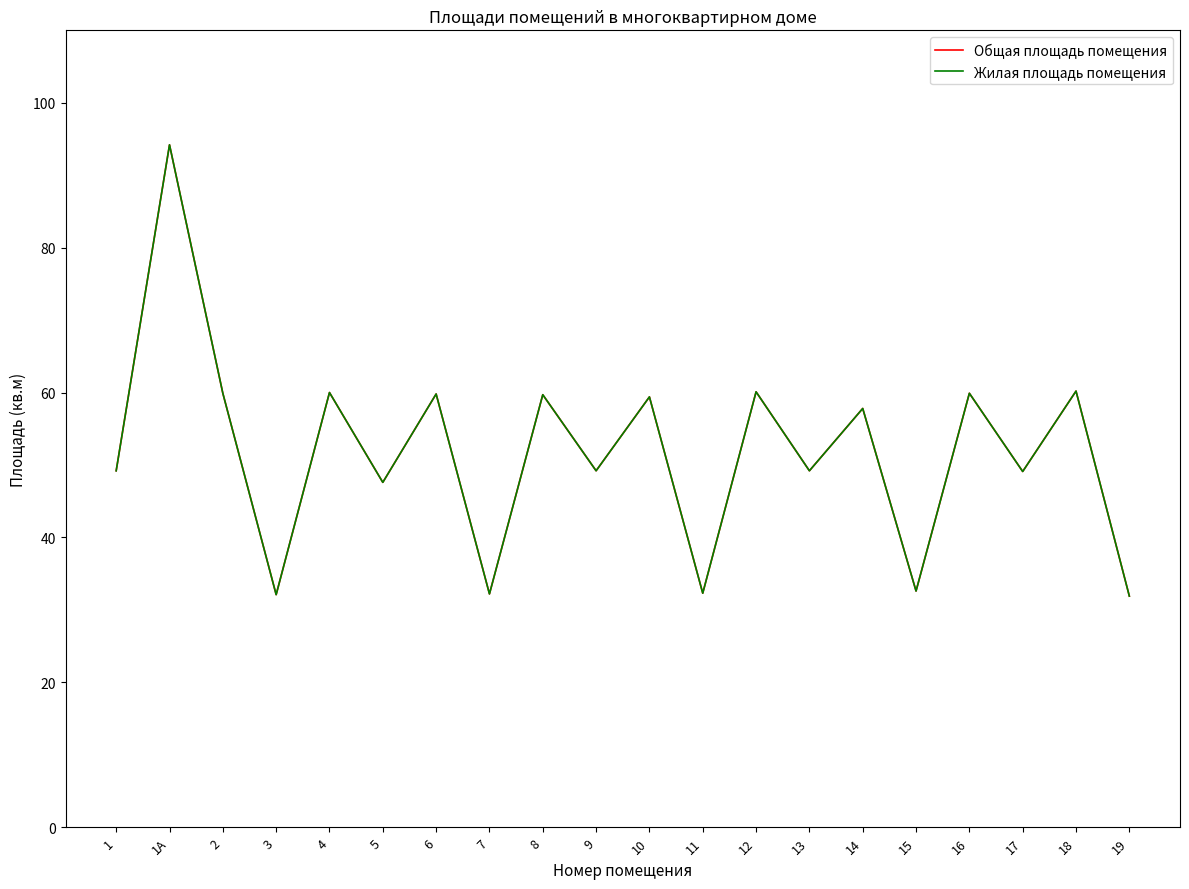

Rank the categories by Общая площадь помещения value from lowest to highest.

19, 3, 7, 11, 15, 5, 17, 1, 9, 13, 14, 10, 8, 6, 2, 16, 4, 12, 18, 1А